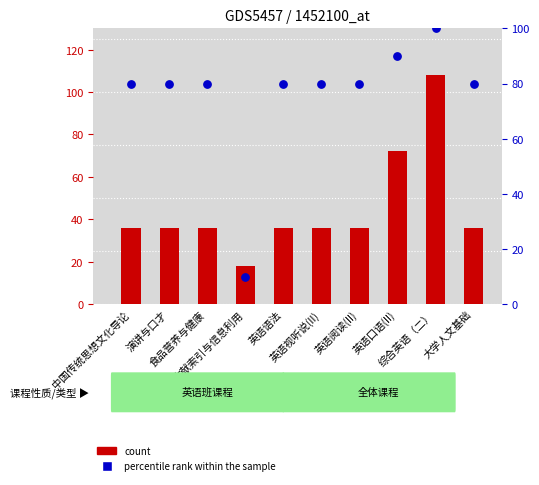

Which series has the largest Y range (max minus min)?

count